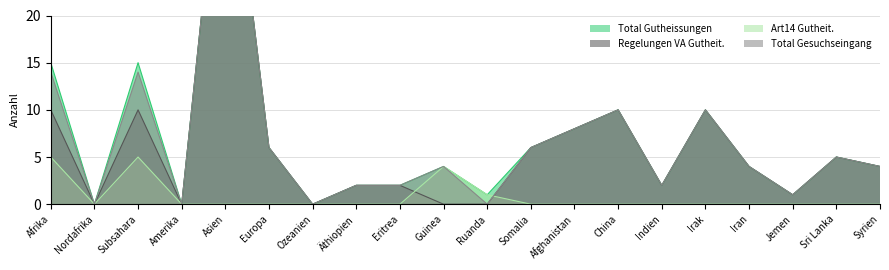

At which label does Regelungen VA Gutheit. reach its peak?

Asien